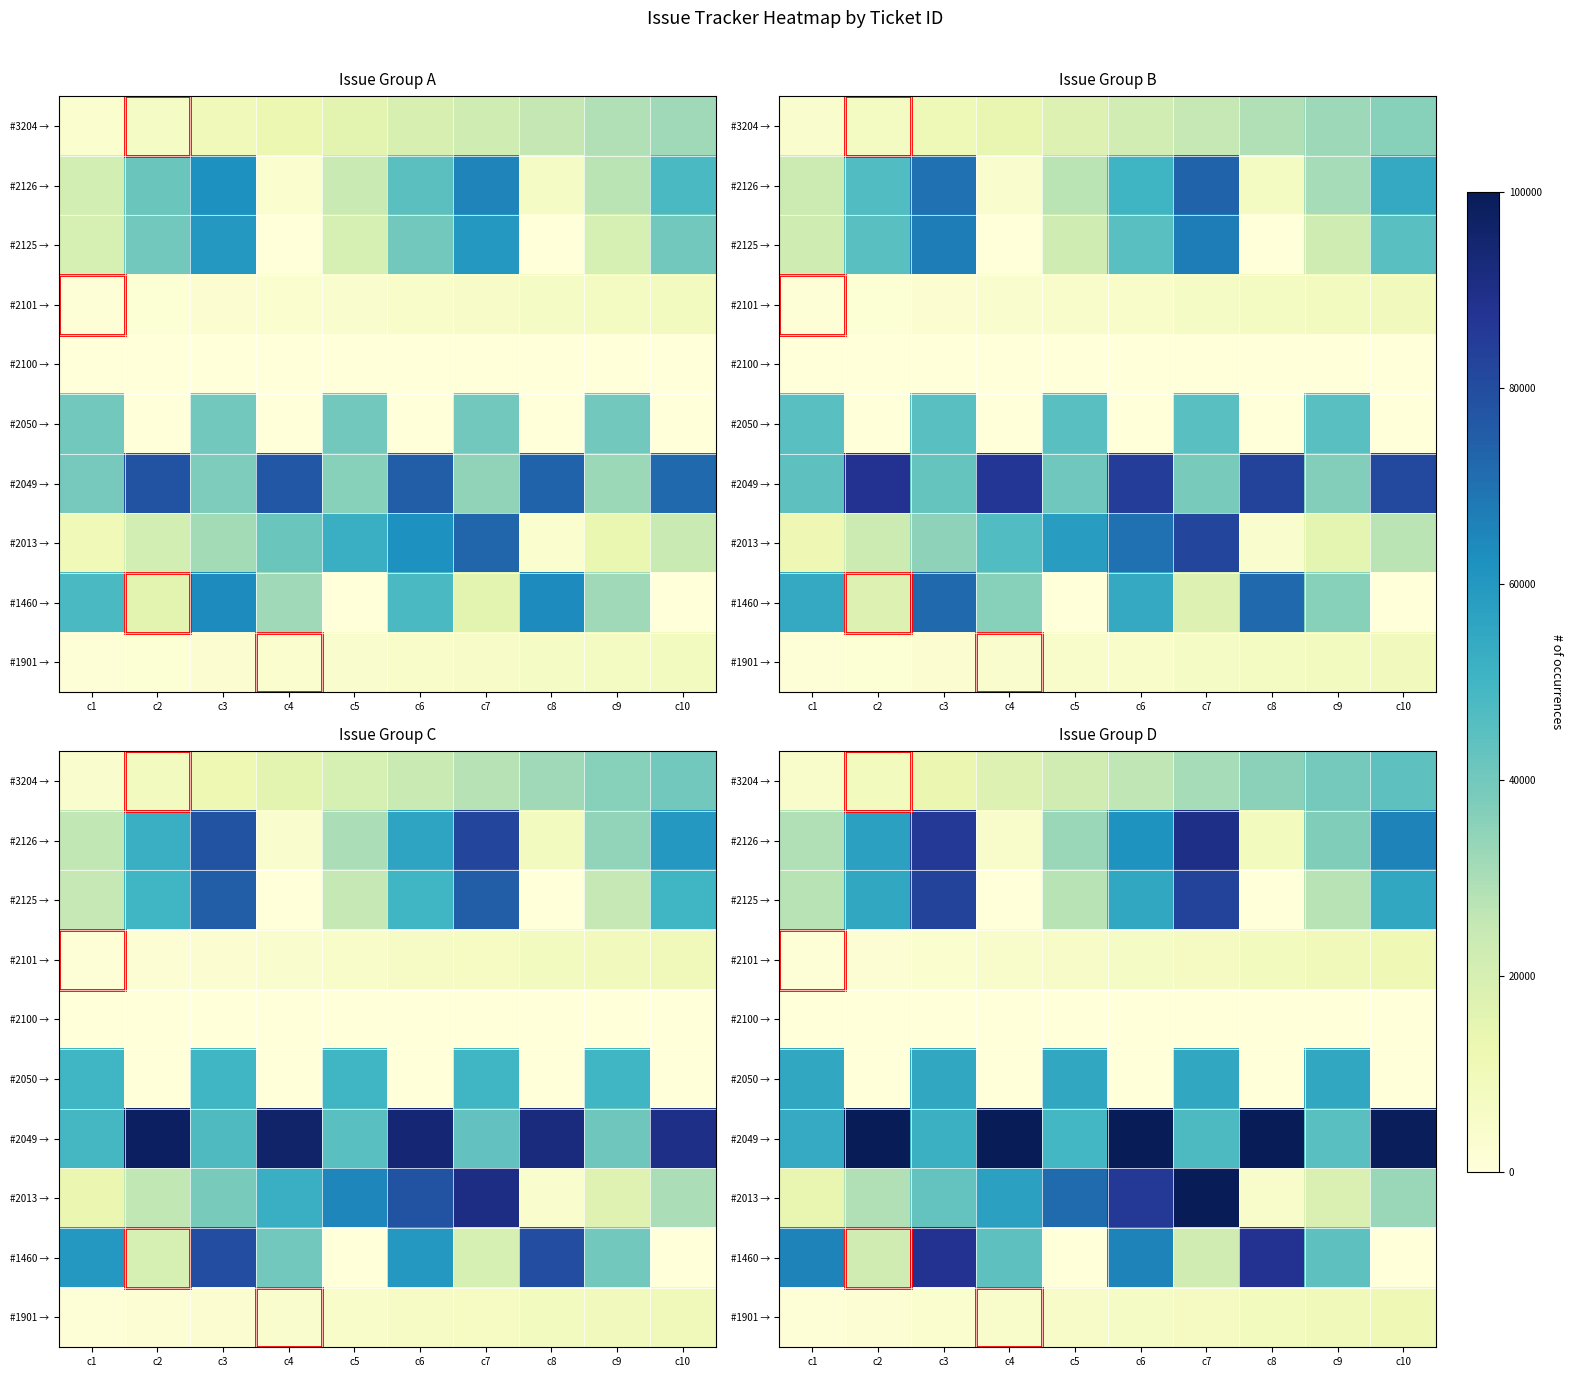

The #1460 → series shows 13964.2 at c7. True or false?

False